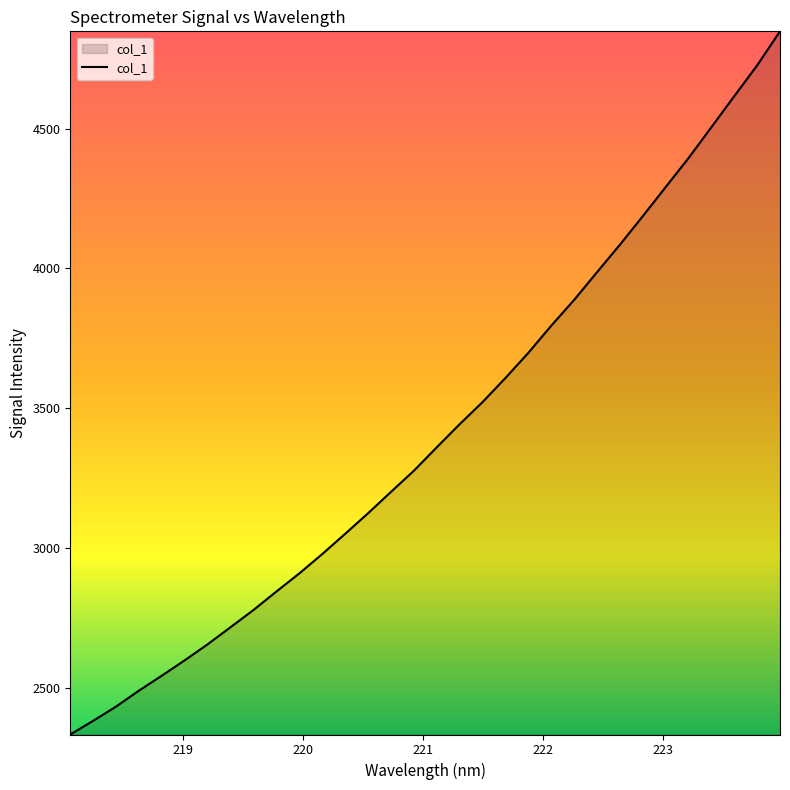

What is the greatest value displayed?

4848.2